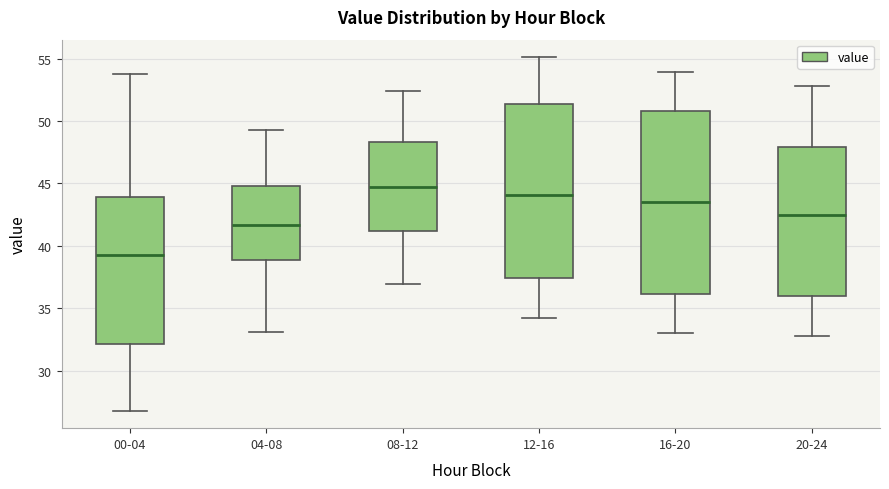

Where does the upper whisker of the box for 00-04 end on the y-axis? The values are not printed on the chart, so give them approximately, as read against the axis.

54.0